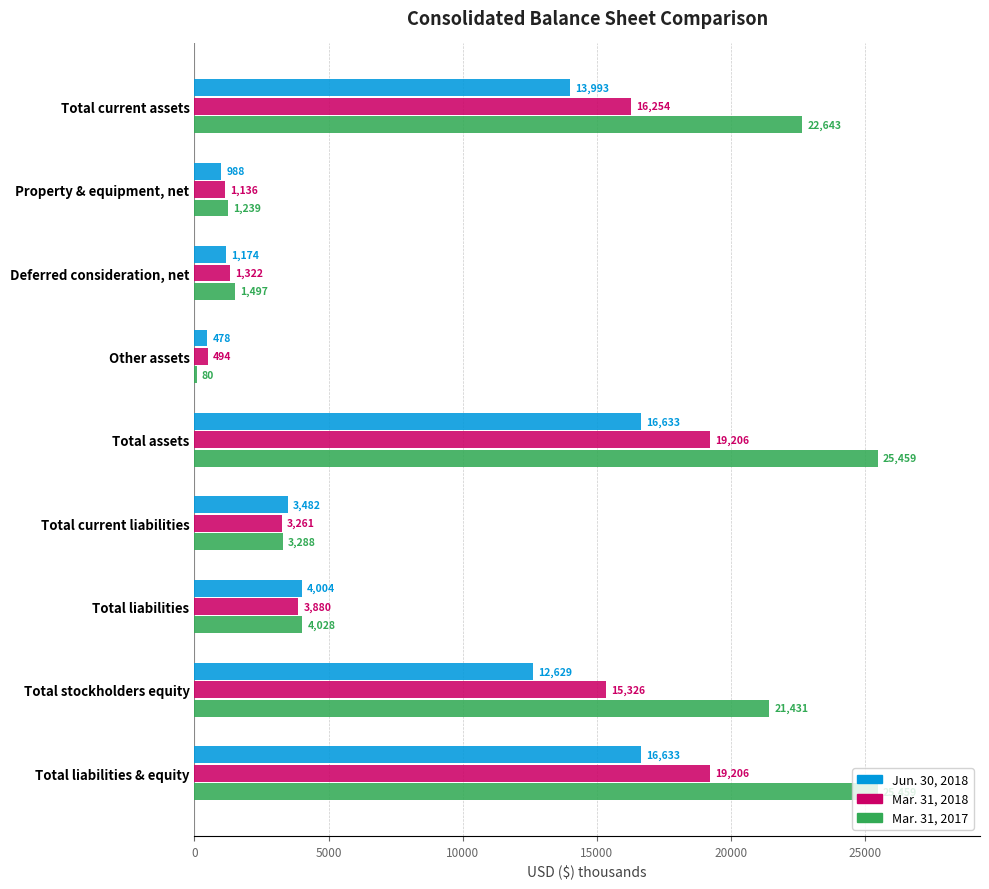

Which series has the largest total across all categories?

Mar. 31, 2017